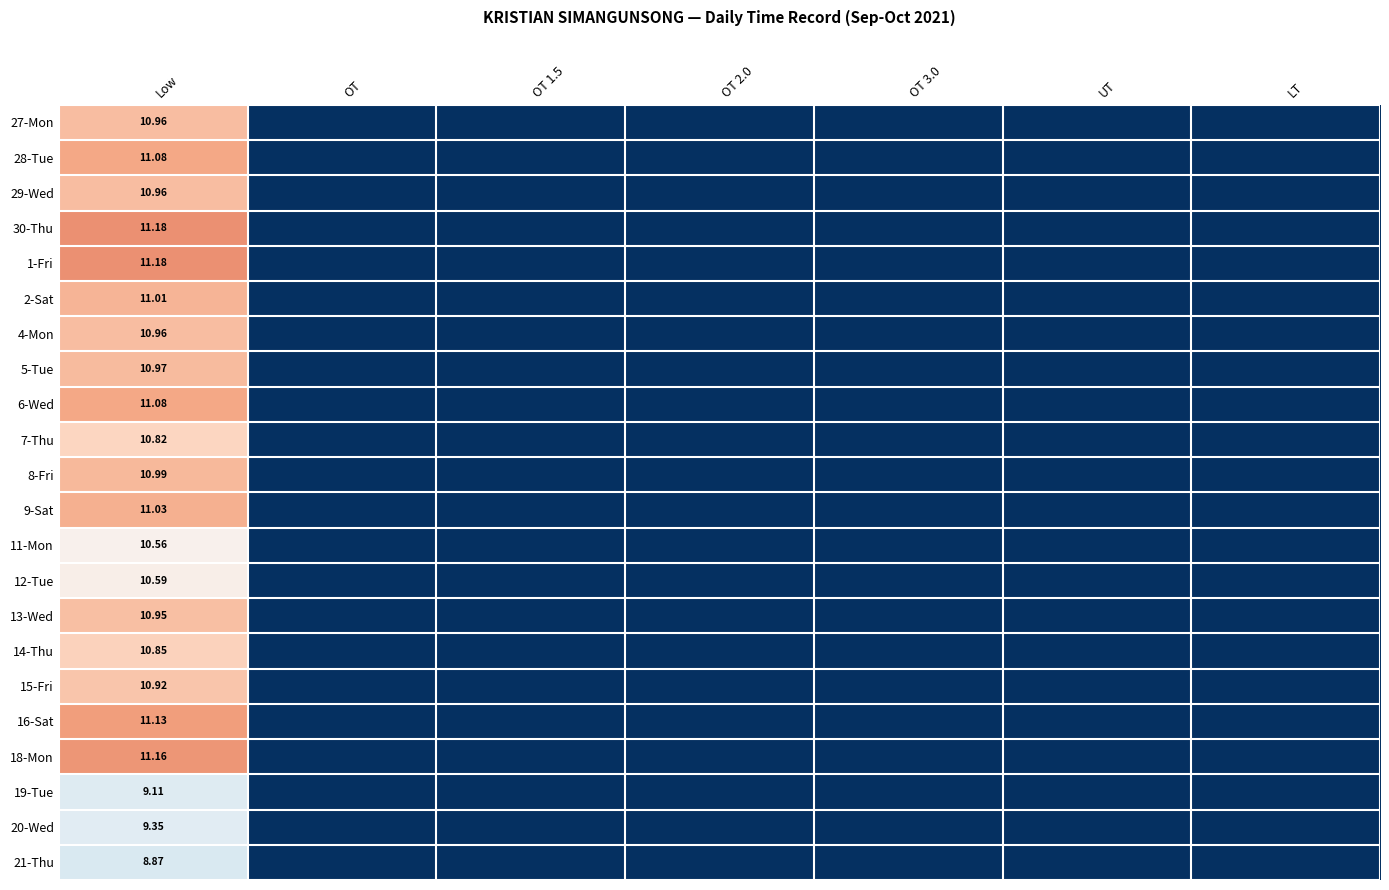

What is the difference between the maximum and second lowest values in the 5-Tue series?

11.0